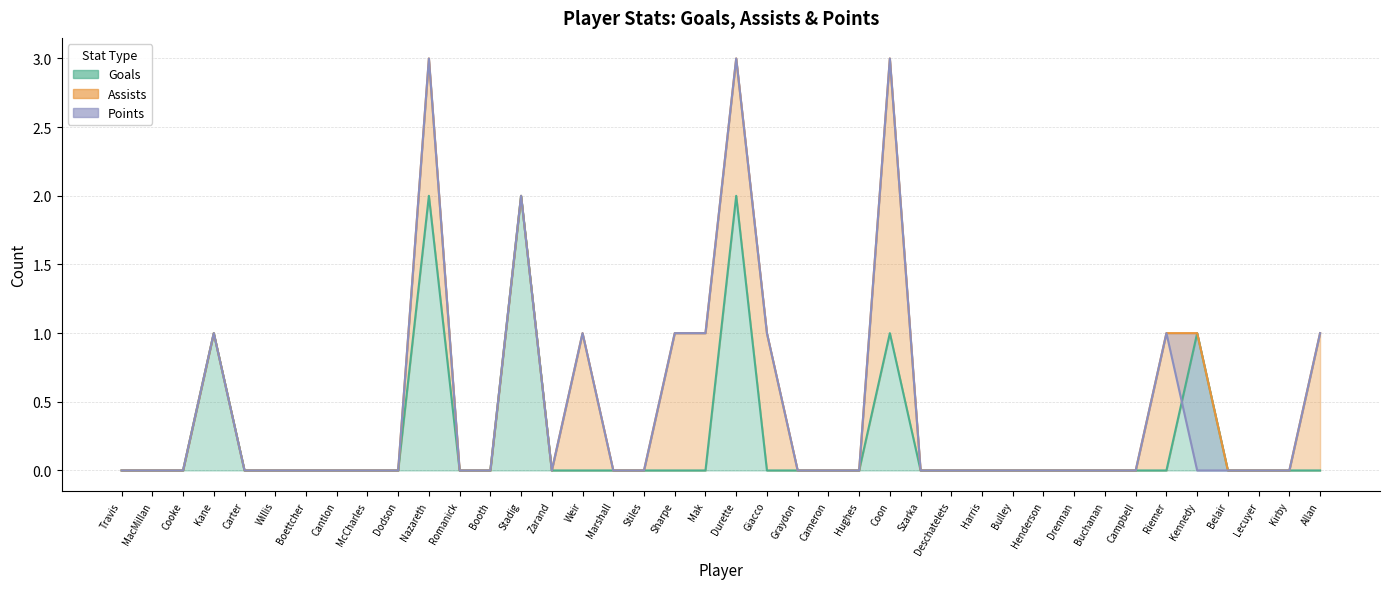

What is the spread (max minus min) of values at Allan?

1